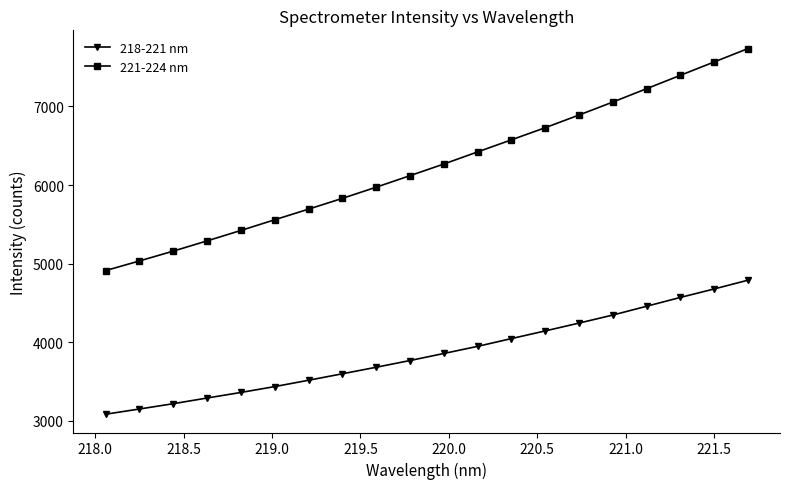

List the series in order of their peak value, lowest first.

218-221 nm, 221-224 nm